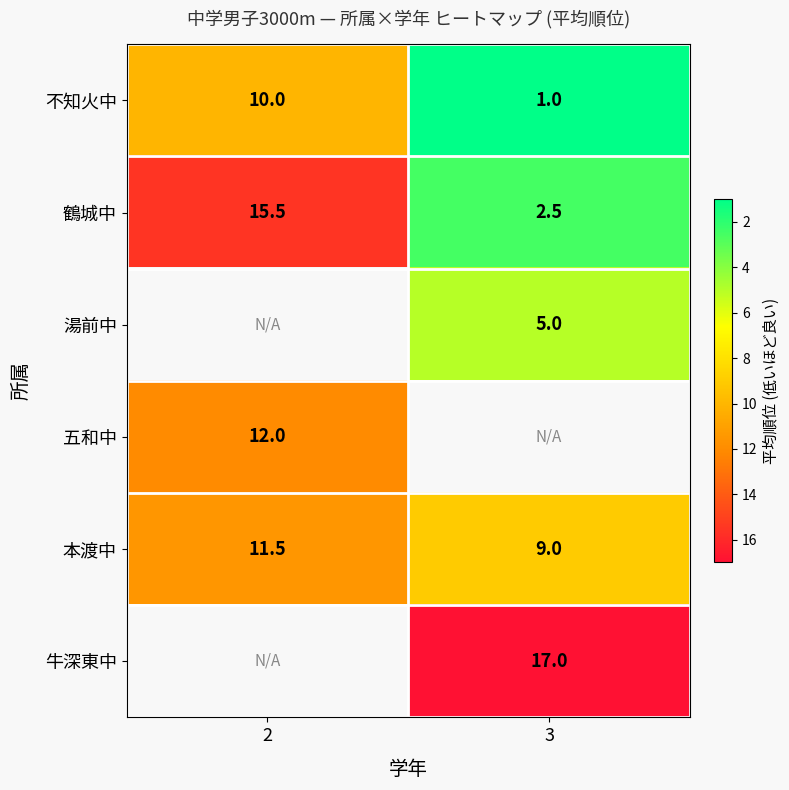

What is the lowest value of the 不知火中 series?

1.0